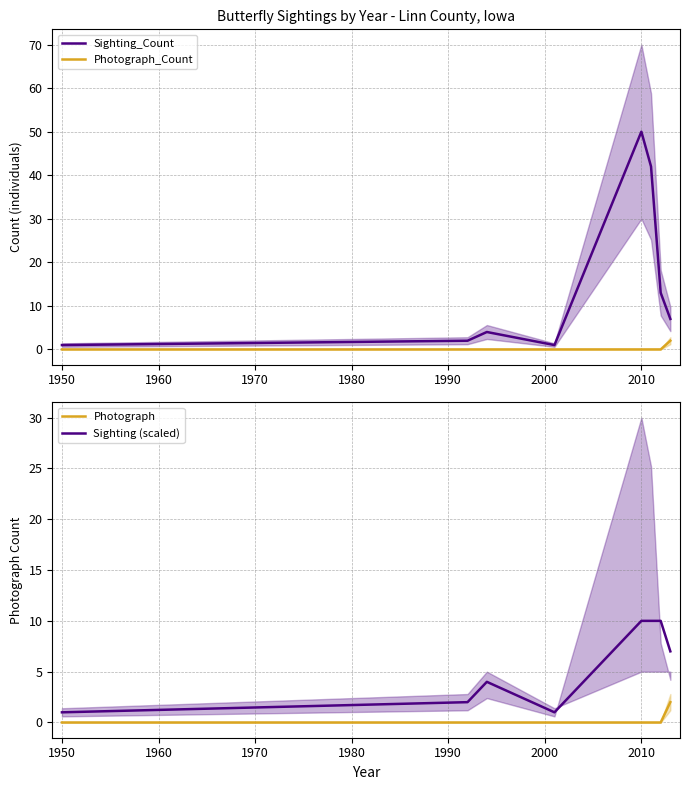

What is the maximum value for Sighting_Count?

50